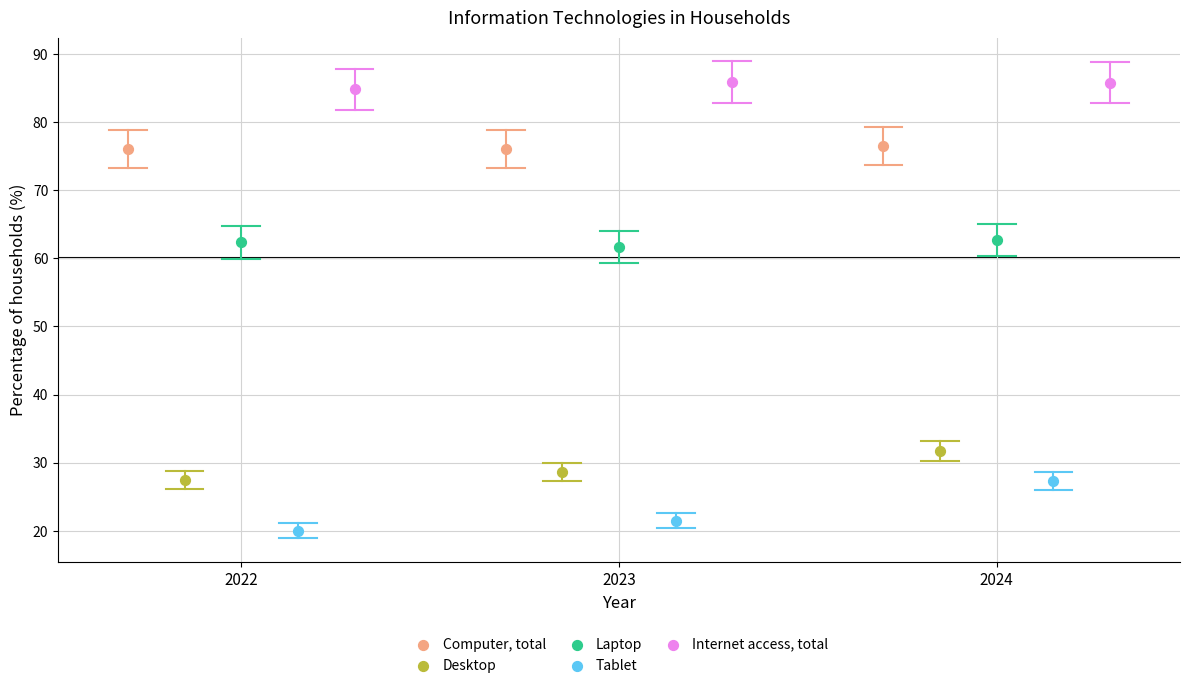

Which series reaches the maximum Y coordinate?

Internet access, total